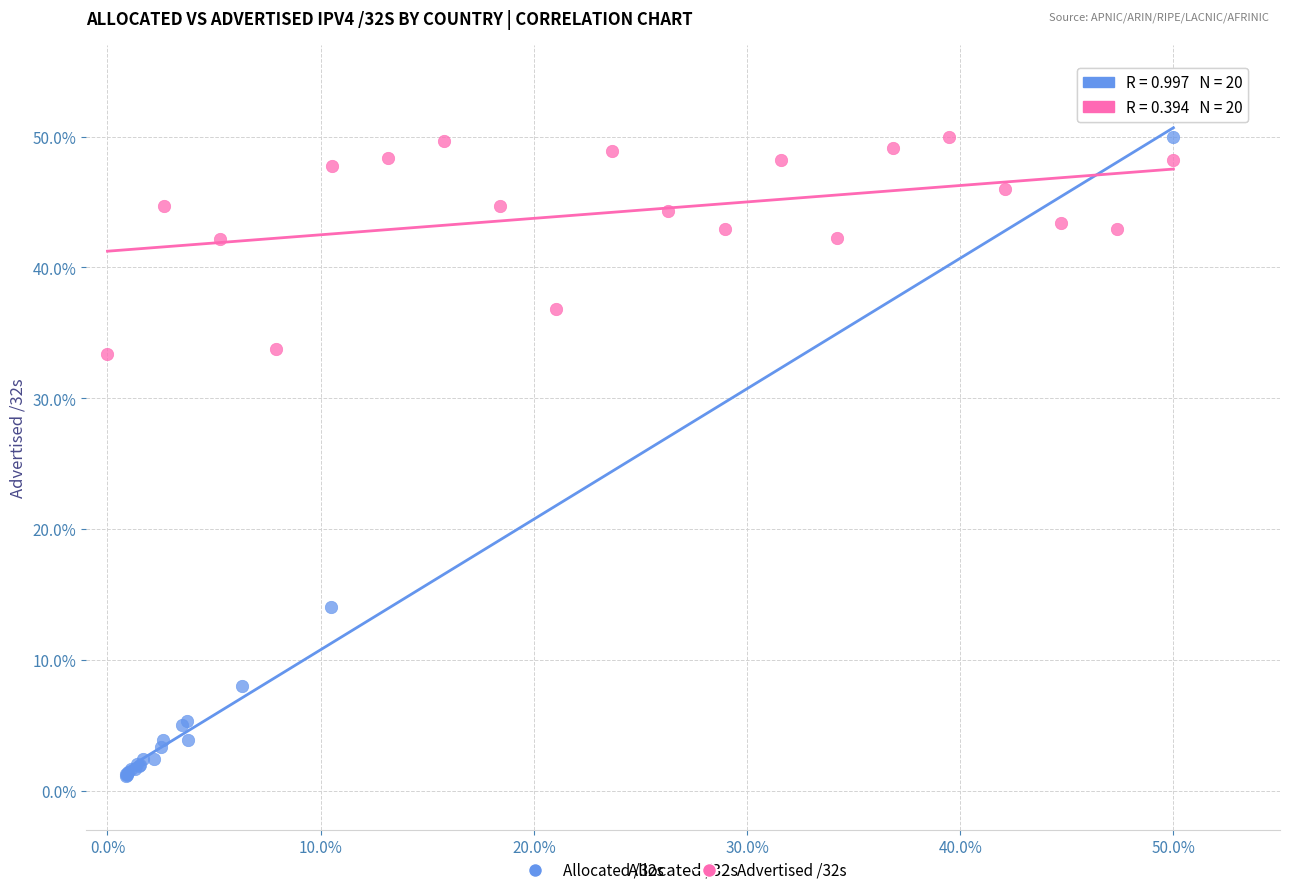

Which series has the largest Y range (max minus min)?

Allocated /32s